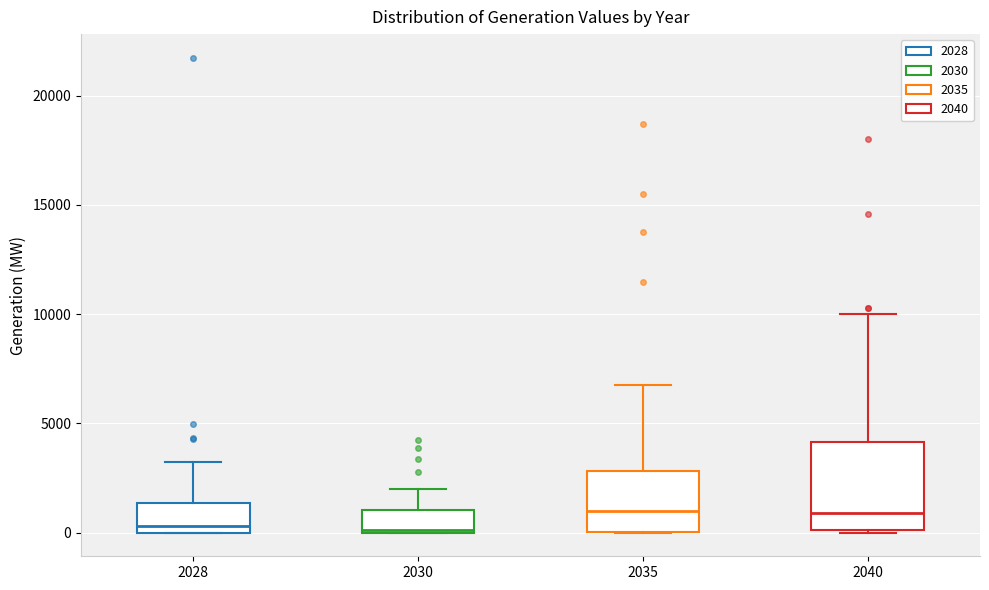

Where does the upper whisker of the box at x = 2035 end on the y-axis? The values are not printed on the chart, so give them approximately, as read against the axis.

7000